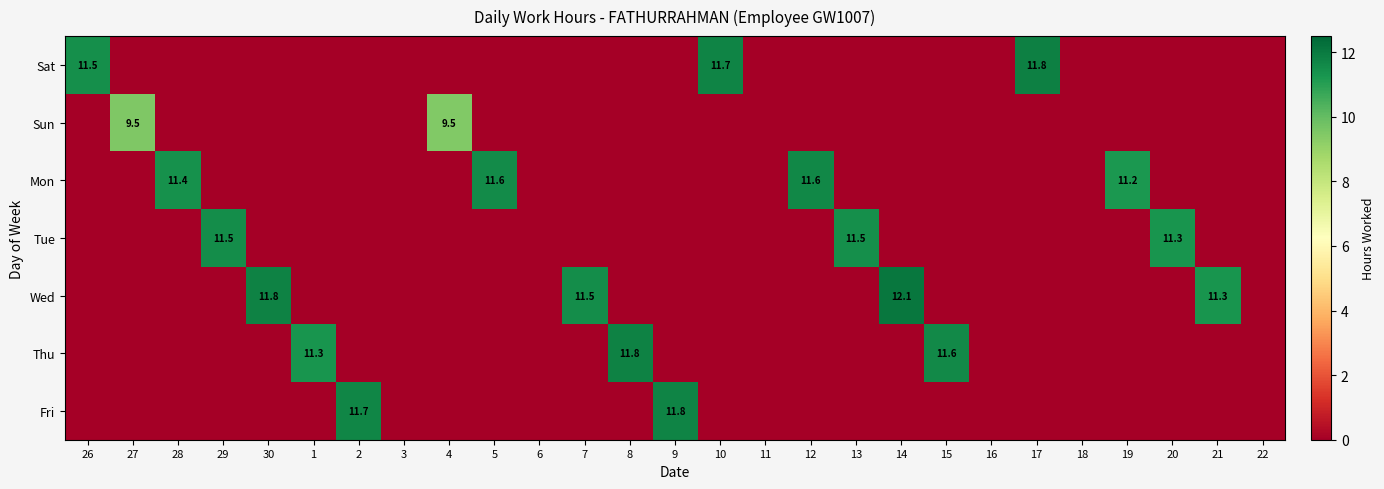

Which label corresponds to the largest value in the chart?

14